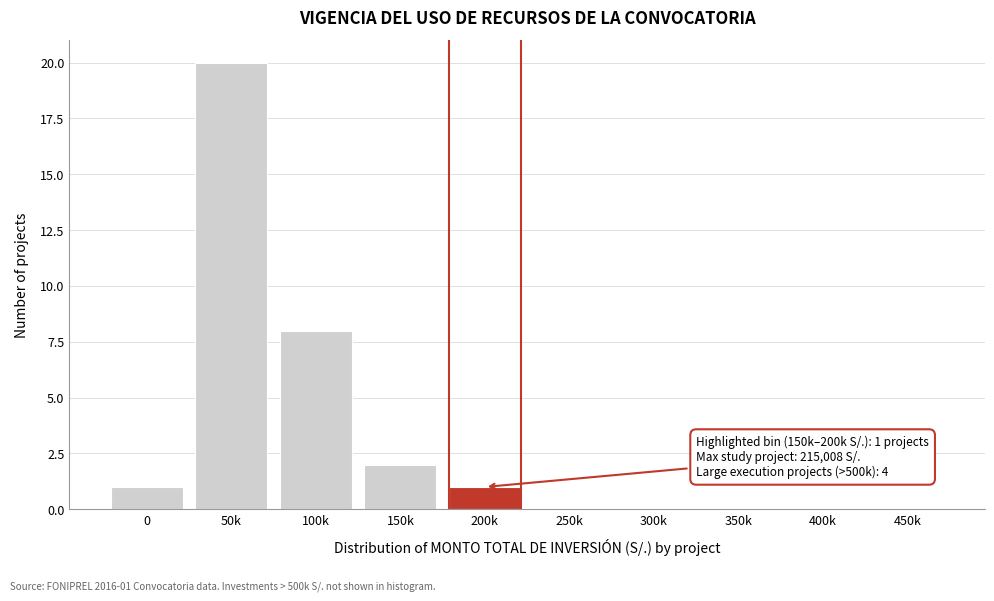

Reading left to right, transcribe all the data shown in this chart.

0=1	50k=20	100k=8	150k=2	200k=1	250k=0	300k=0	350k=0	400k=0	450k=0